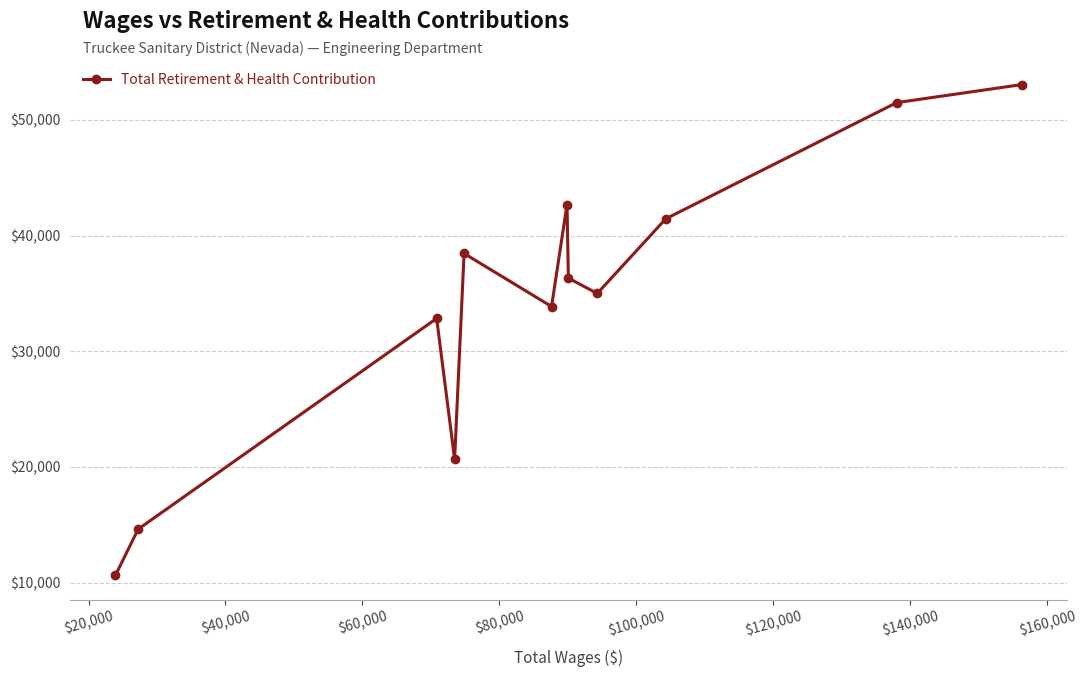

What is the sum of all values?

411038